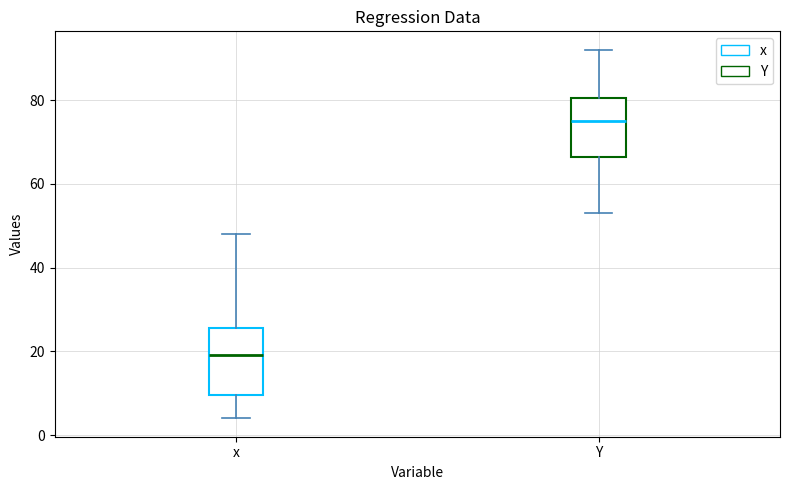

Reading left to right, transcribe this box plot: for each box, give where its median line is, the range the box spans, and where its two whiskers end, as read against the y-axis. The values are not printed on the chart, so give them approximately, as read against the axis.

x: median 20, box 10 to 26, whiskers 4 to 48
Y: median 76, box 66 to 80, whiskers 54 to 92